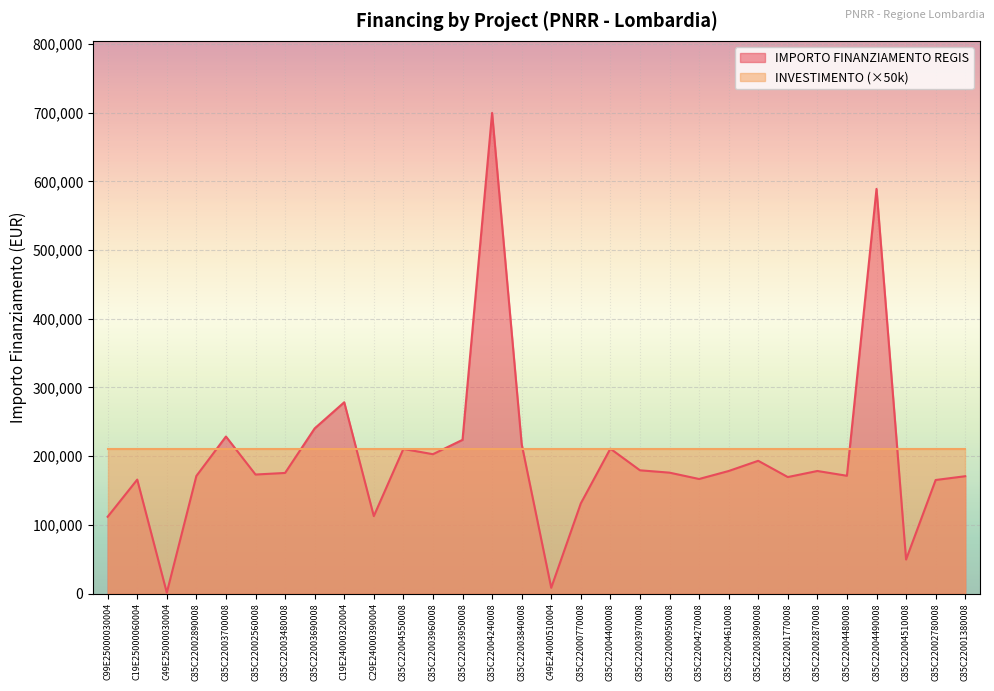

Read the value at C85C22003840008.

217613.5